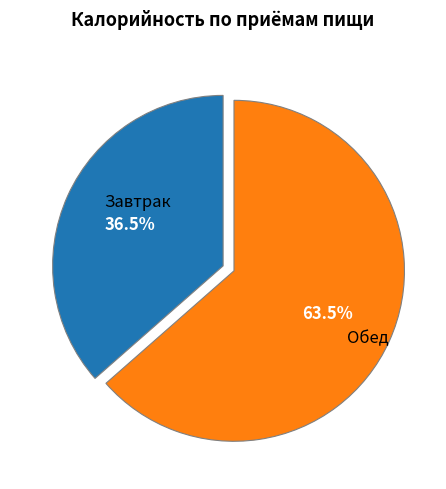

Is there a majority slice in this chart?

Yes